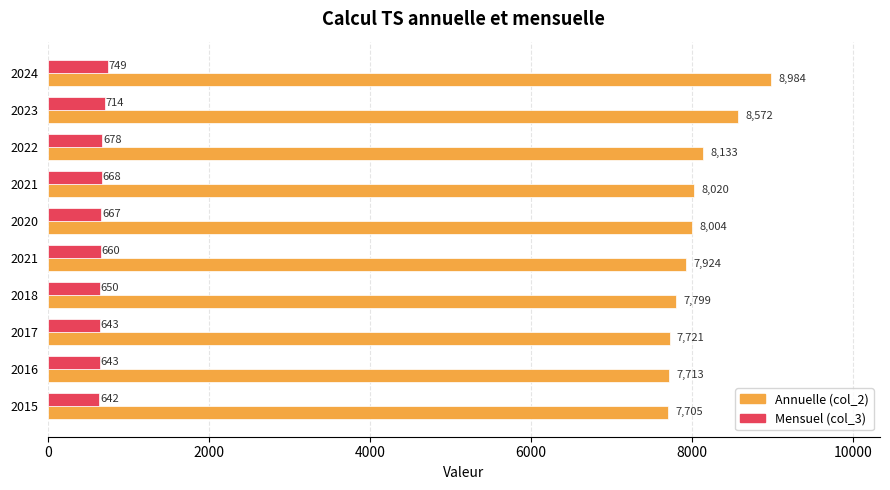

How many data points in Mensuel (col_3) are less than 667?

5